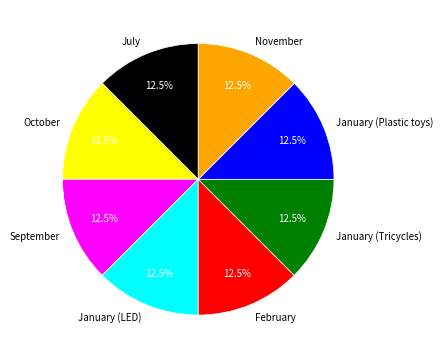

What is the total percentage of January (Plastic toys) and January (LED)?

25.0%